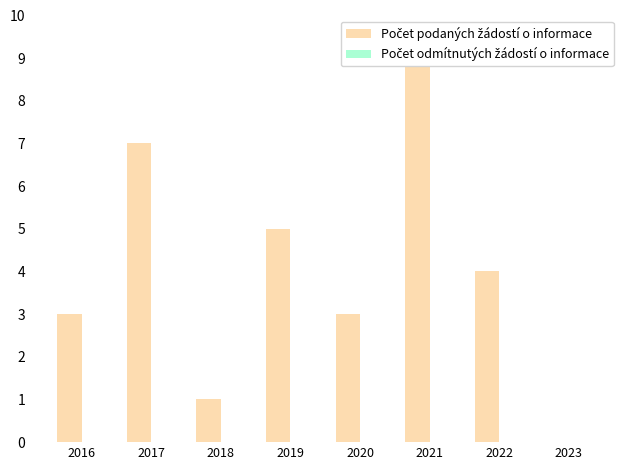

At 2021, list the series in order from smallest to largest.

Počet odmítnutých žádostí o informace, Počet podaných žádostí o informace